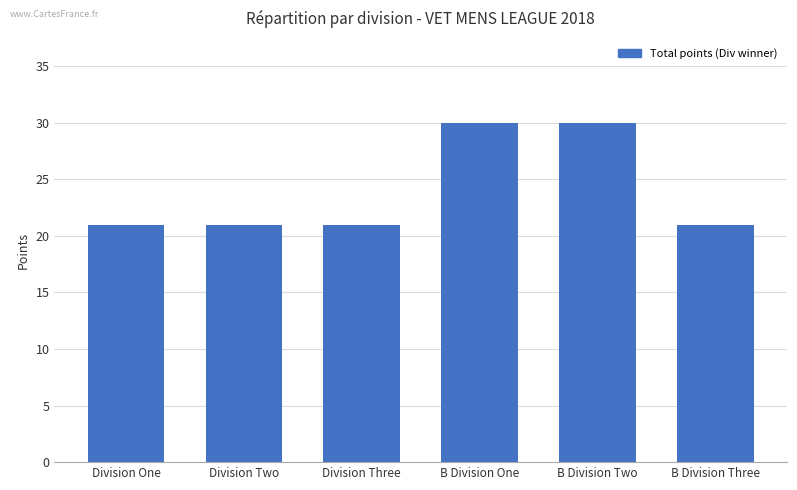

What is the average value?

24